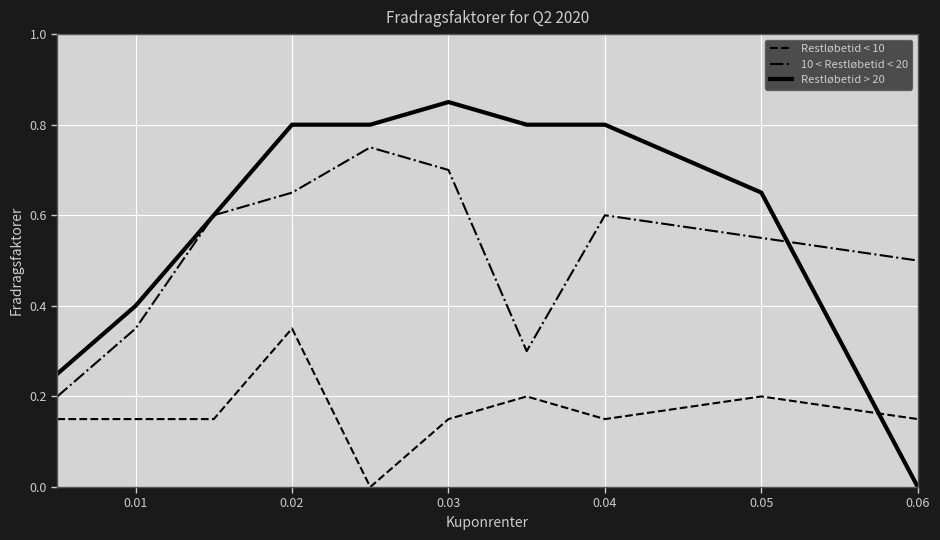

List the series in order of their peak value, lowest first.

Restløbetid < 10, 10 < Restløbetid < 20, Restløbetid > 20